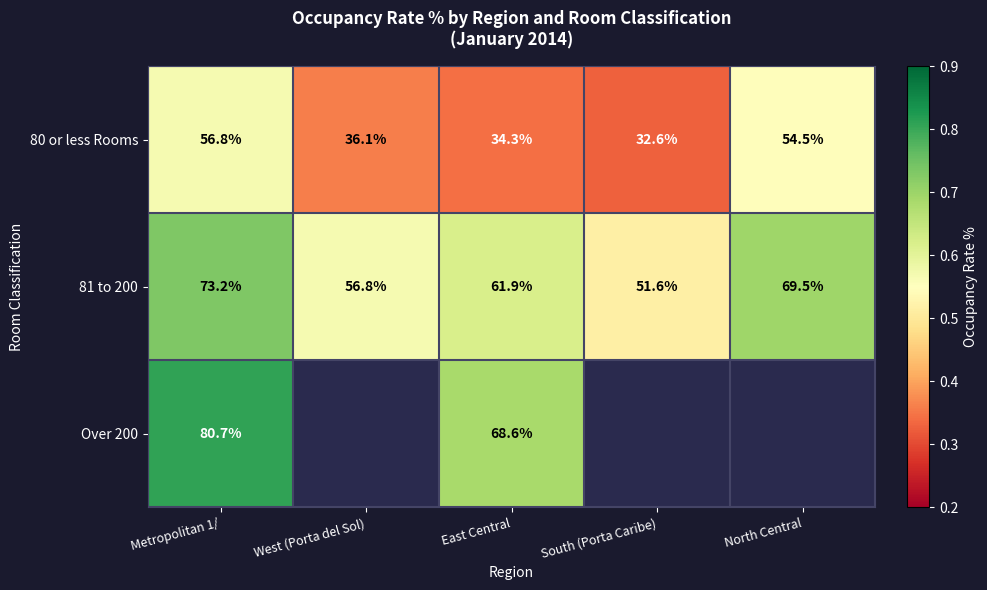

Which label corresponds to the largest value in the chart?

Metropolitan 1/